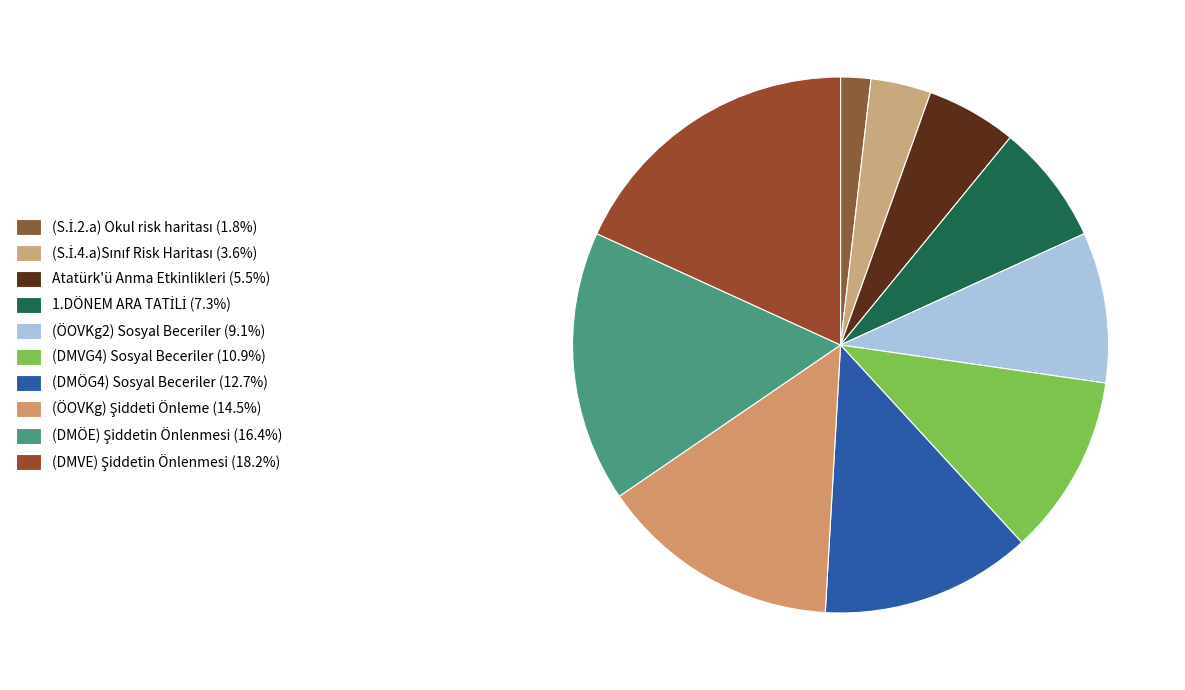

How many segments does this pie chart have?

10